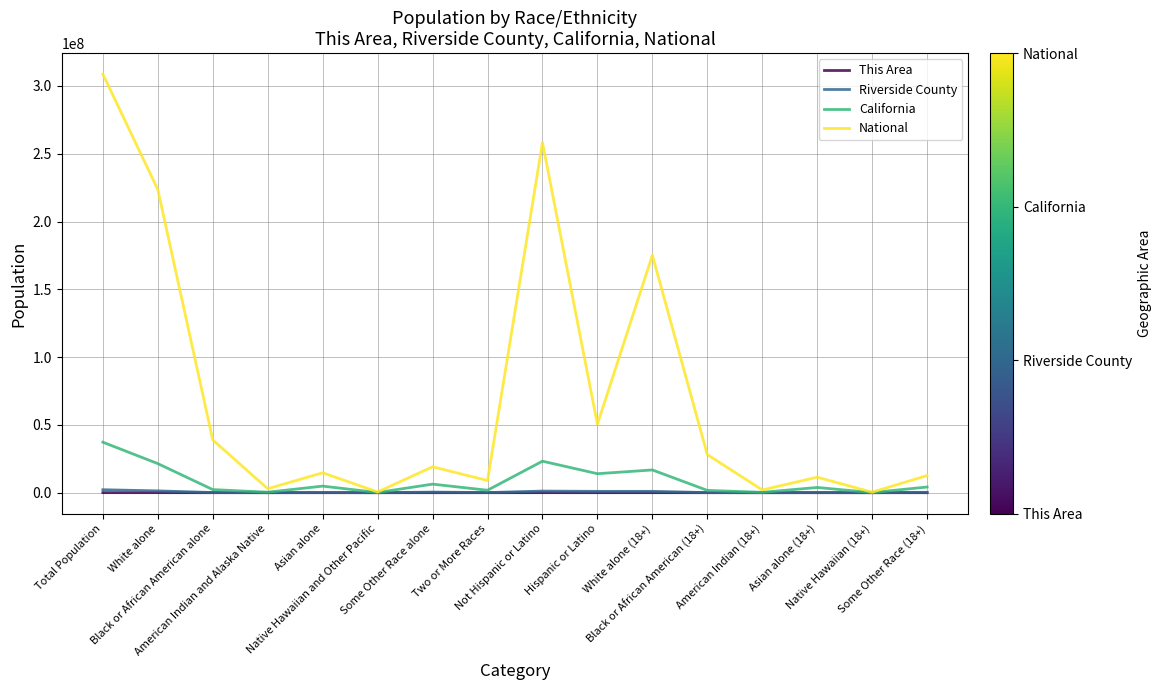

Does the chart display data point markers on the line(s)?

No